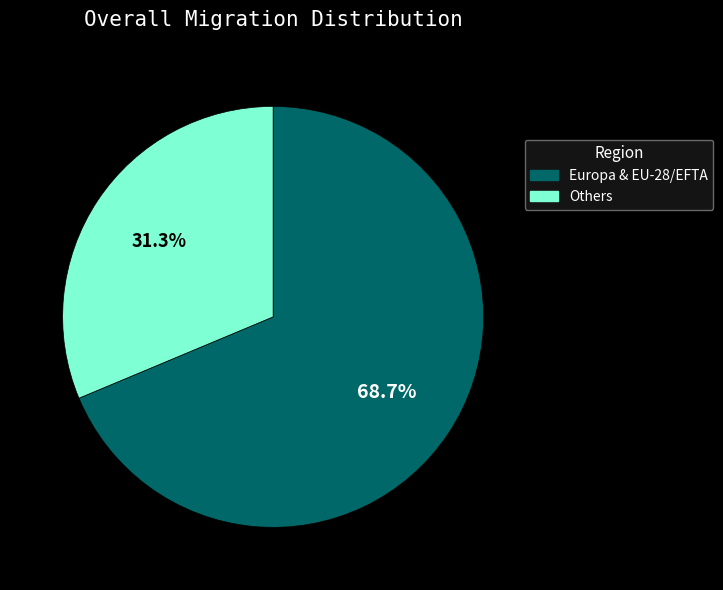

Which slice is the largest?

Europa